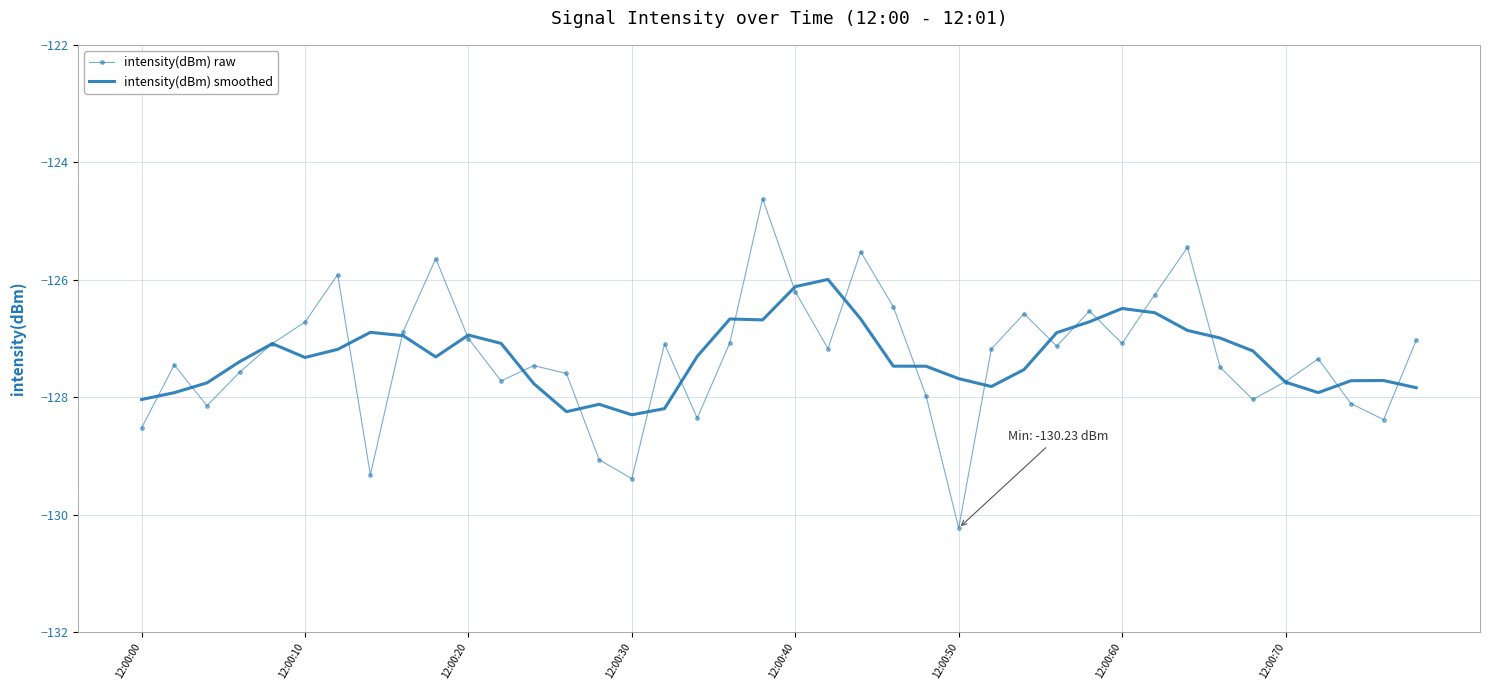

List the series in order of their peak value, lowest first.

intensity(dBm) smoothed, intensity(dBm) raw